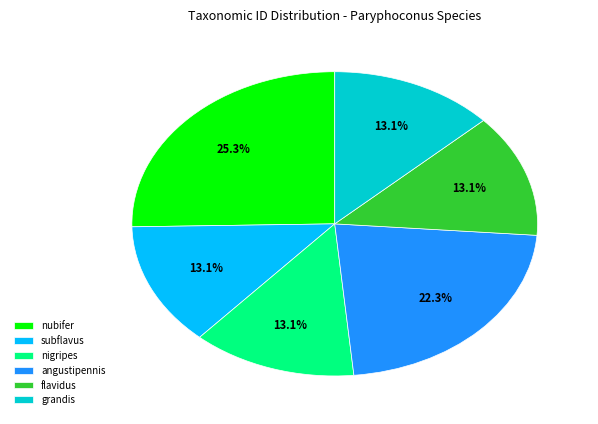

Does any single category account for the majority?

No